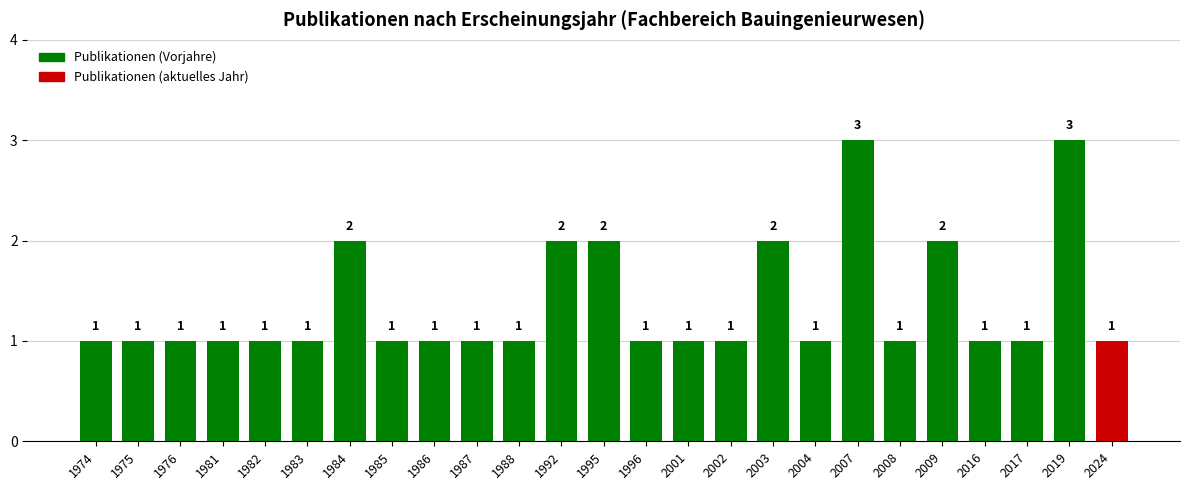

Does the chart contain any negative values?

No